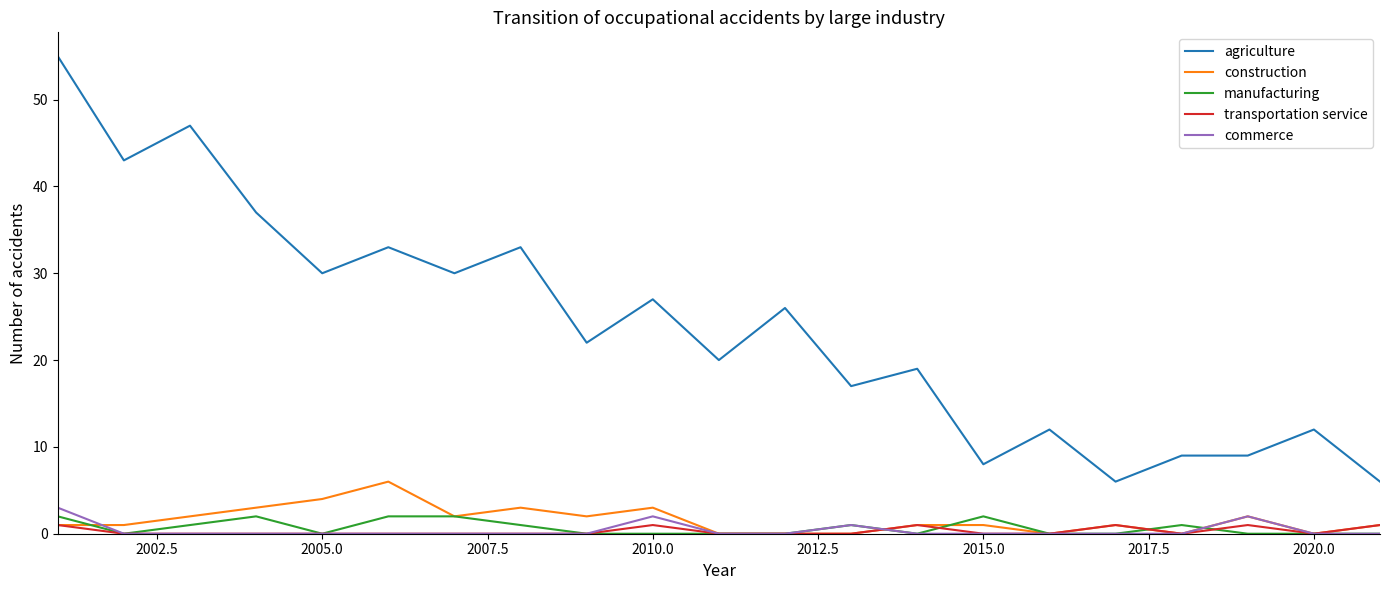

True or false: agriculture and manufacturing intersect in this chart.

False